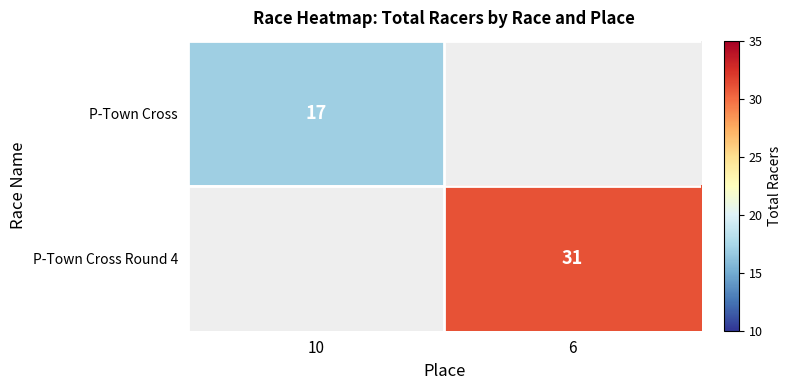

Is it true that P-Town Cross equals 6 at 10?

False